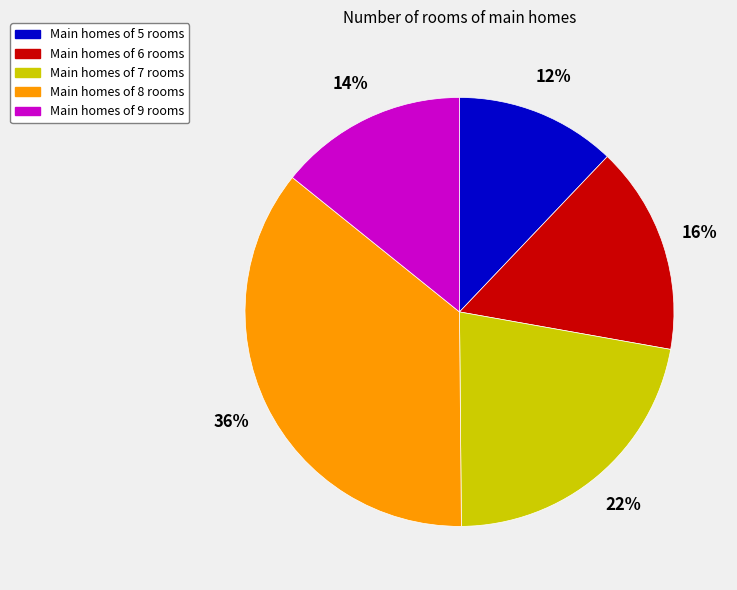

What percentage is the Main homes of 5 rooms slice, to the nearest percent?

12%